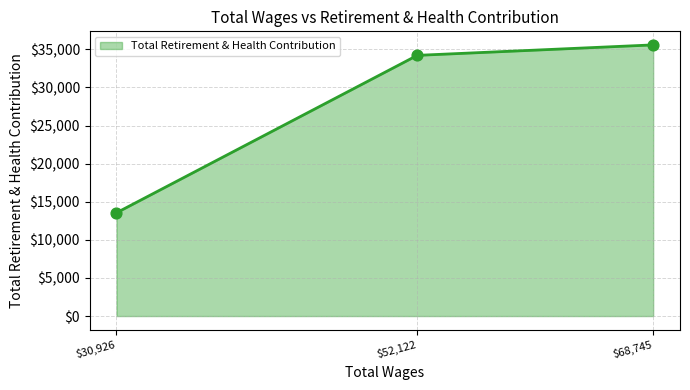

What is the change in value from $30,926 to $52,122?

+20661